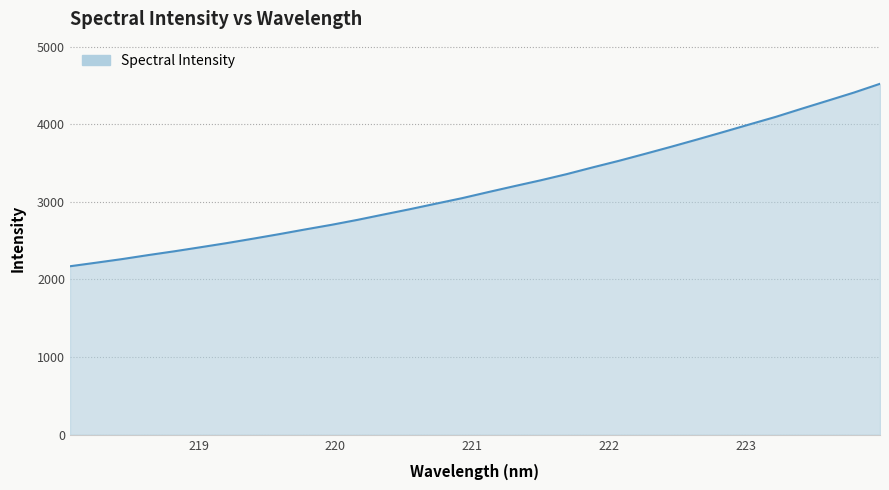

What is the difference between the maximum and minimum values?

2349.8